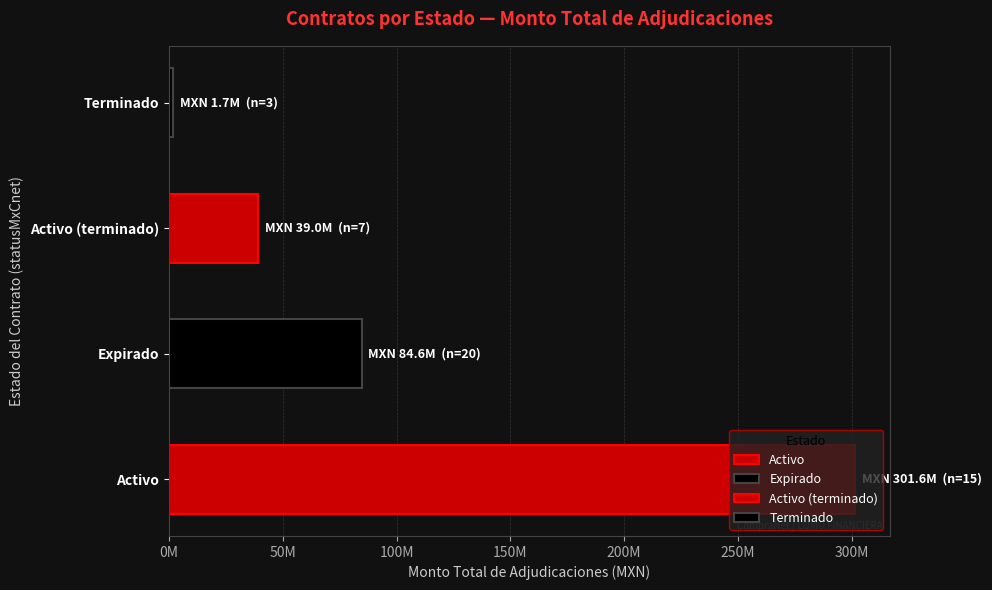

Which label corresponds to the smallest value in the chart?

Terminado